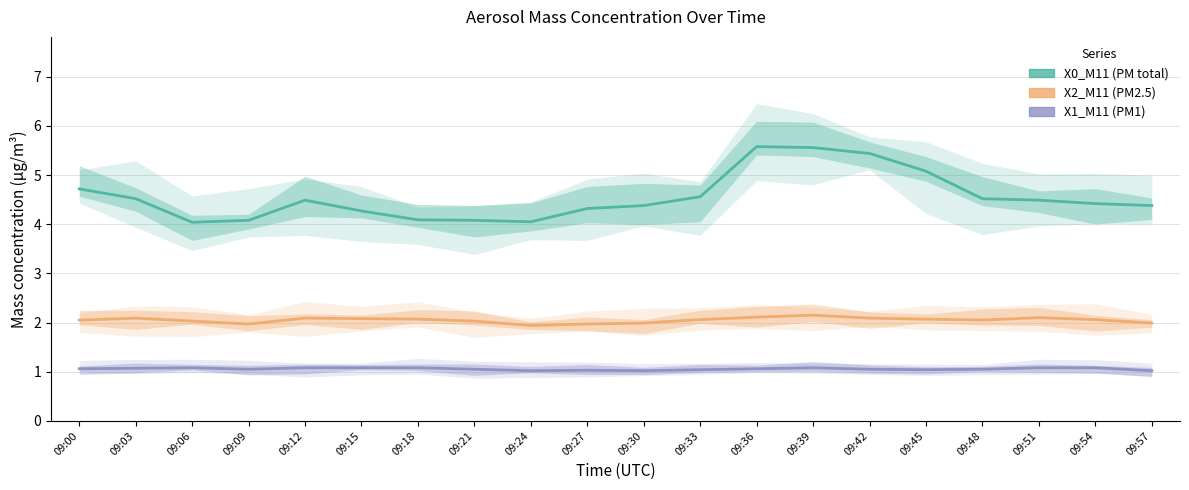

Count the number of data series in this chart.

3